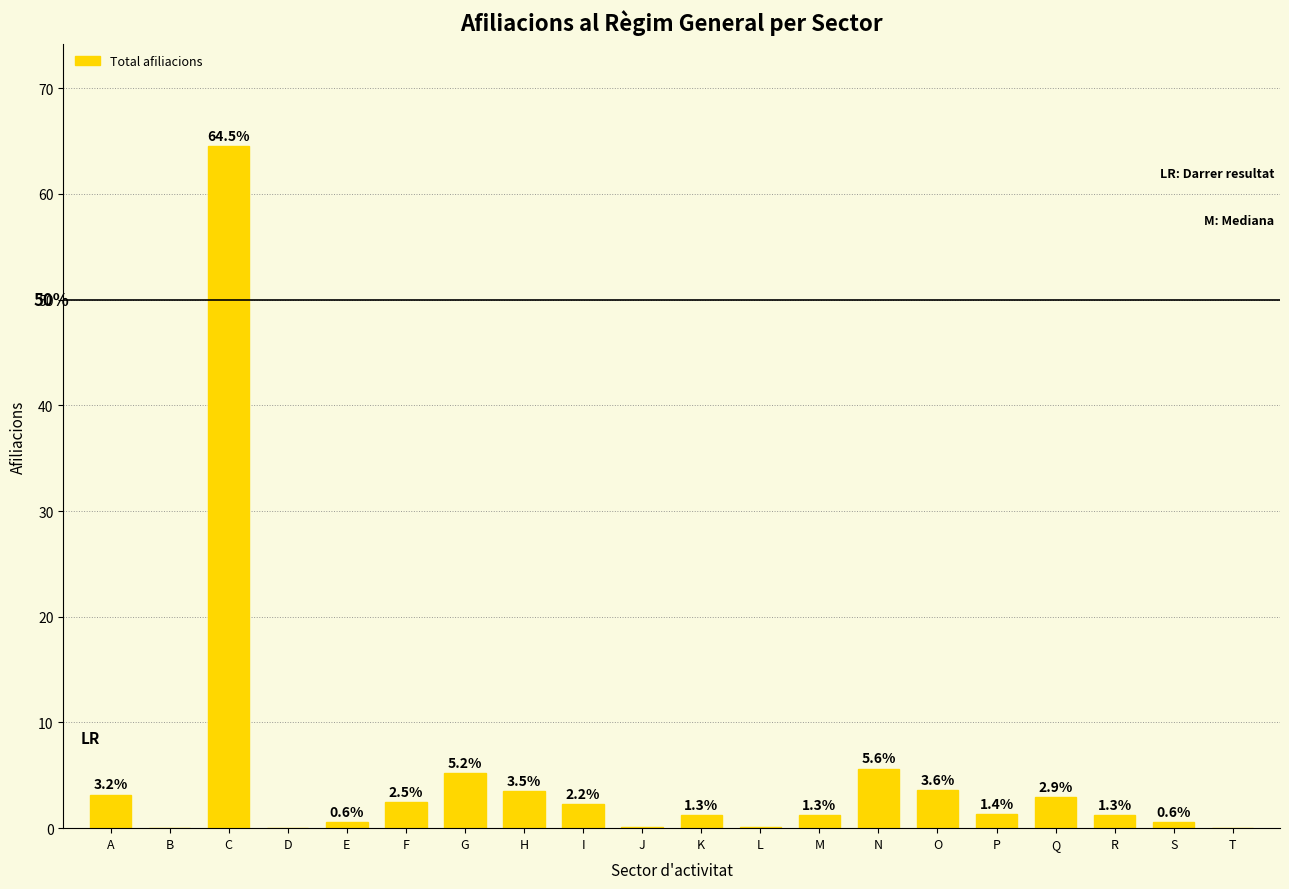

Which has a higher value, E or L?

E